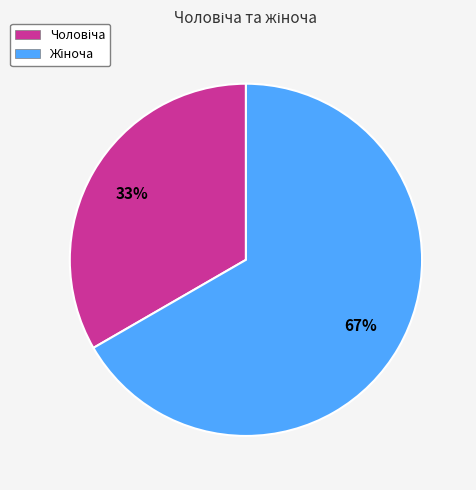

Is there any slice that represents more than half of the pie?

Yes